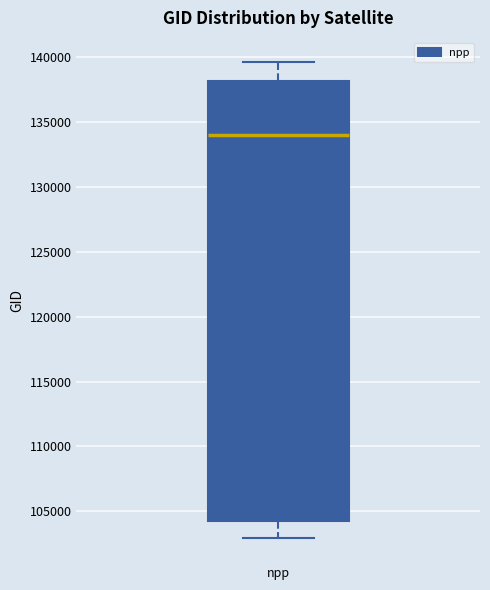

Transcribe this box plot: give where the median line is, the range the box spans, and where the two whiskers end, as read against the y-axis. The values are not printed on the chart, so give them approximately, as read against the axis.

median 134000, box 104000 to 138000, whiskers 103000 to 139500